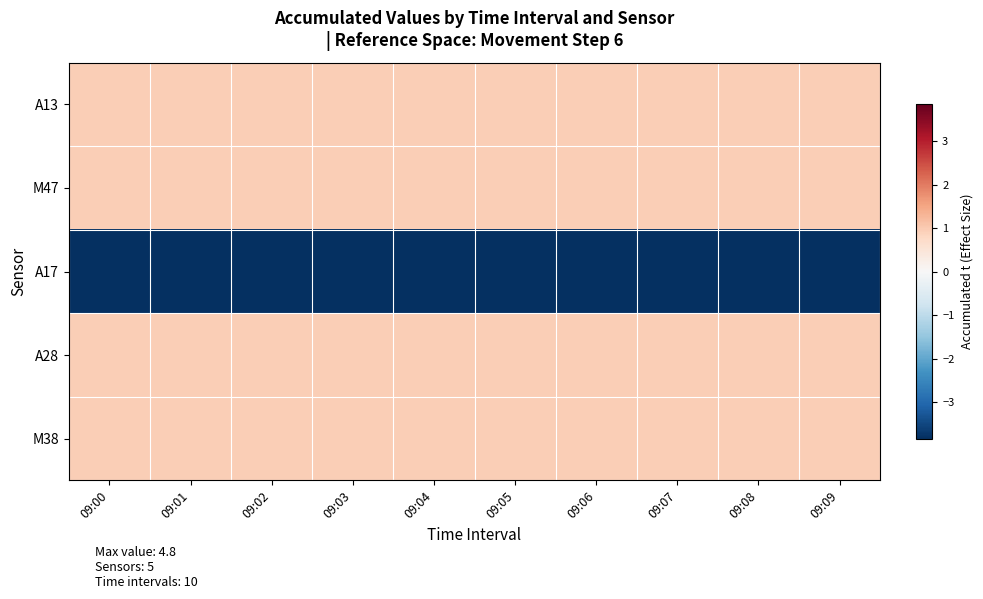

What is the smallest value displayed?

-3.8